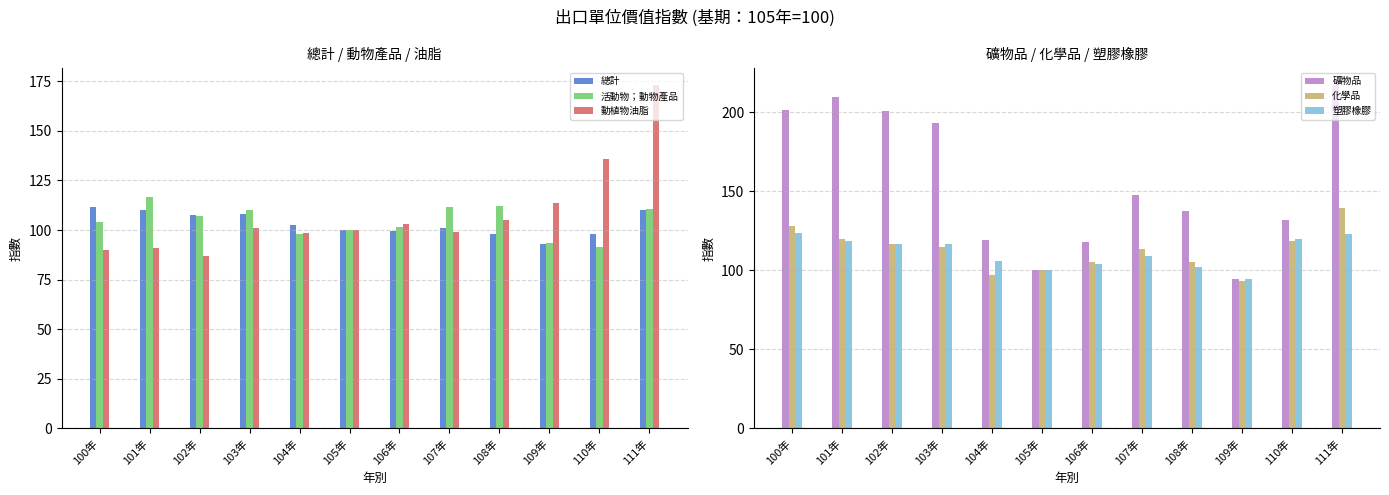

What is the label of the 4th bar from the left?

103年